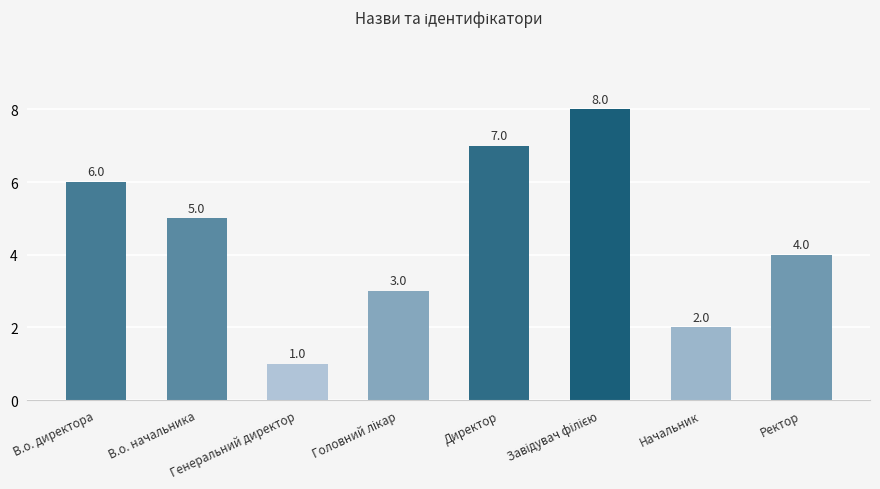

Are the bars horizontal?

No